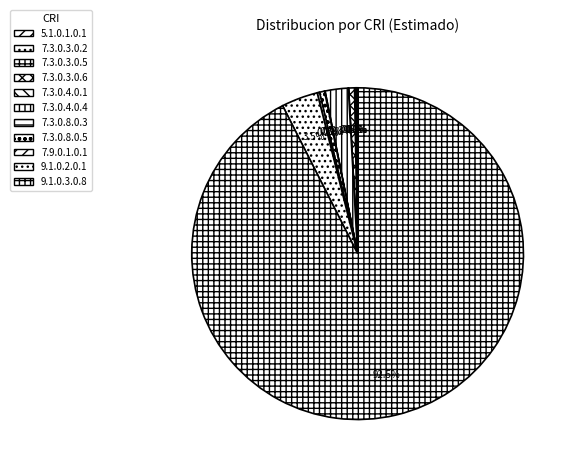

Between 7.3.0.4.0.1 and 7.3.0.3.0.6, which is larger?

7.3.0.3.0.6